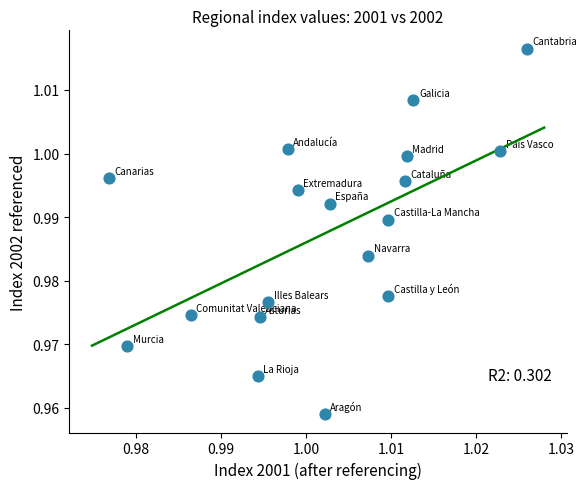

Count the number of points in this scatter plot.

18